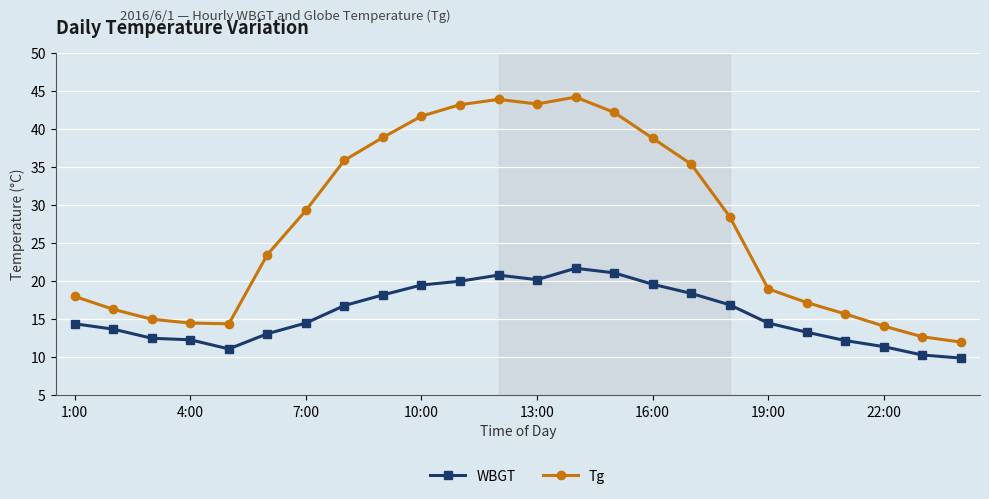

What is the maximum value shown in the chart?

44.2